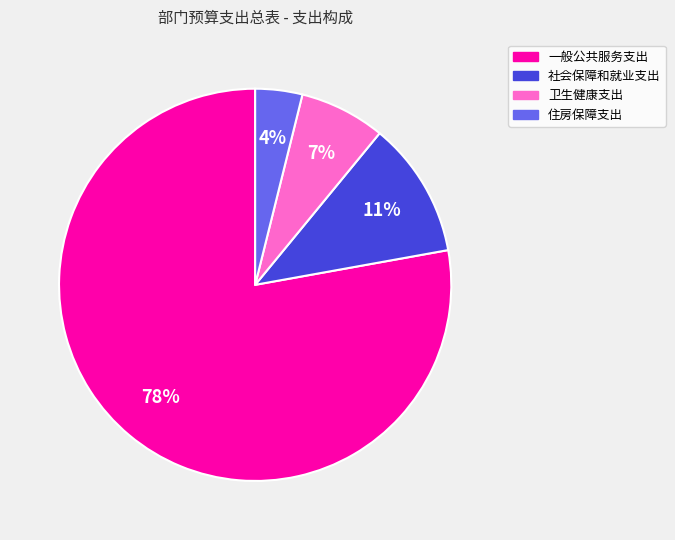

To the nearest percent, what portion does 社会保障和就业支出 represent?

11%